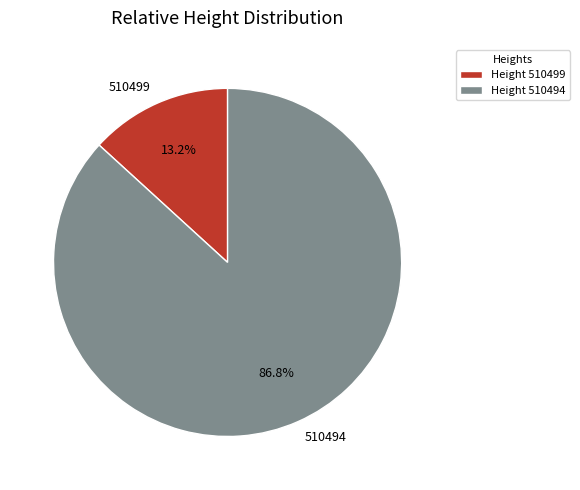

What is the total percentage of 510494 and 510499?

100.0%